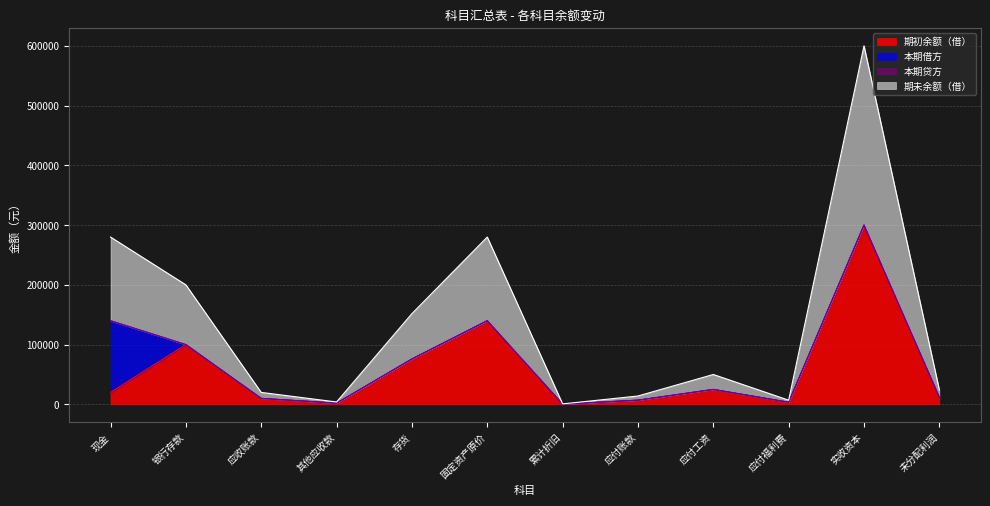

How many times do 期初余额（借） and 本期贷方 cross each other?

1